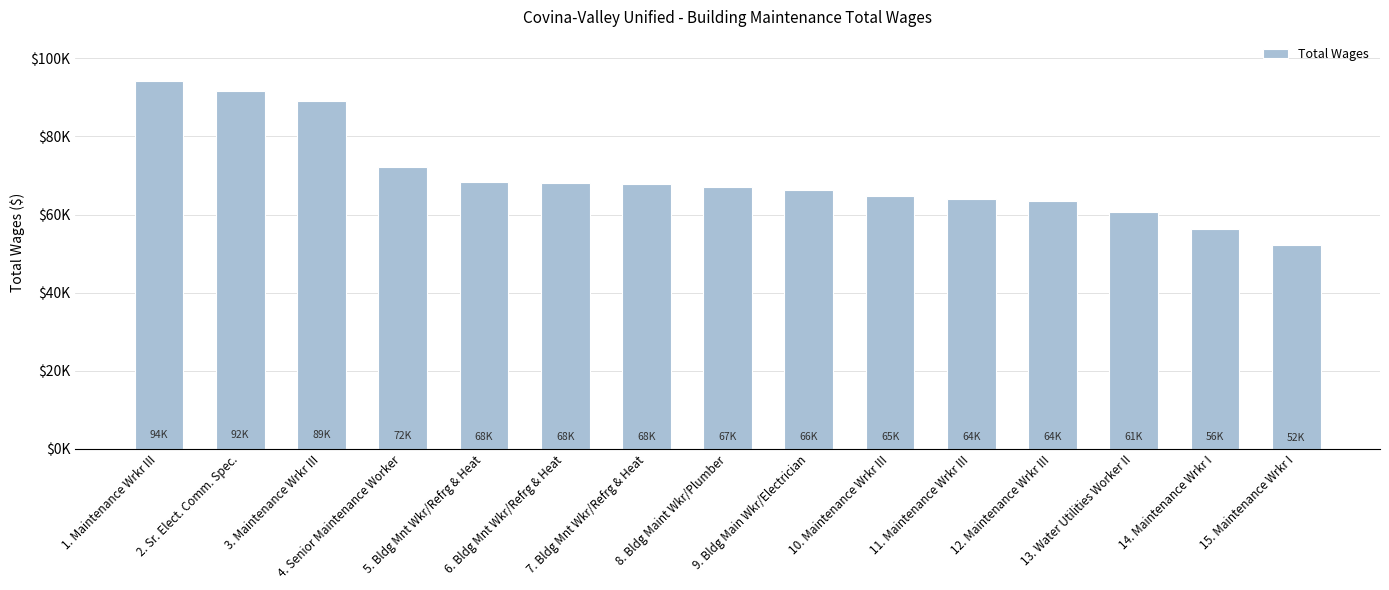

What is the change in value from 3. Maintenance Wrkr III to 4. Senior Maintenance Worker?

-16774